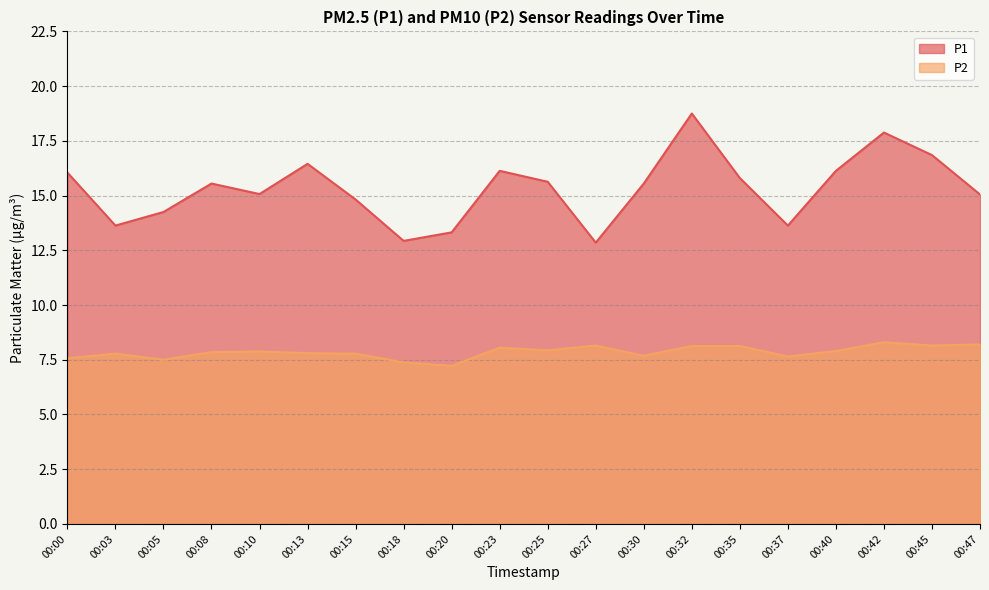

Rank the categories by P1 value from highest to lowest.

00:32, 00:42, 00:45, 00:13, 00:23, 00:40, 00:00, 00:35, 00:25, 00:08, 00:30, 00:10, 00:47, 00:15, 00:05, 00:03, 00:37, 00:20, 00:18, 00:27